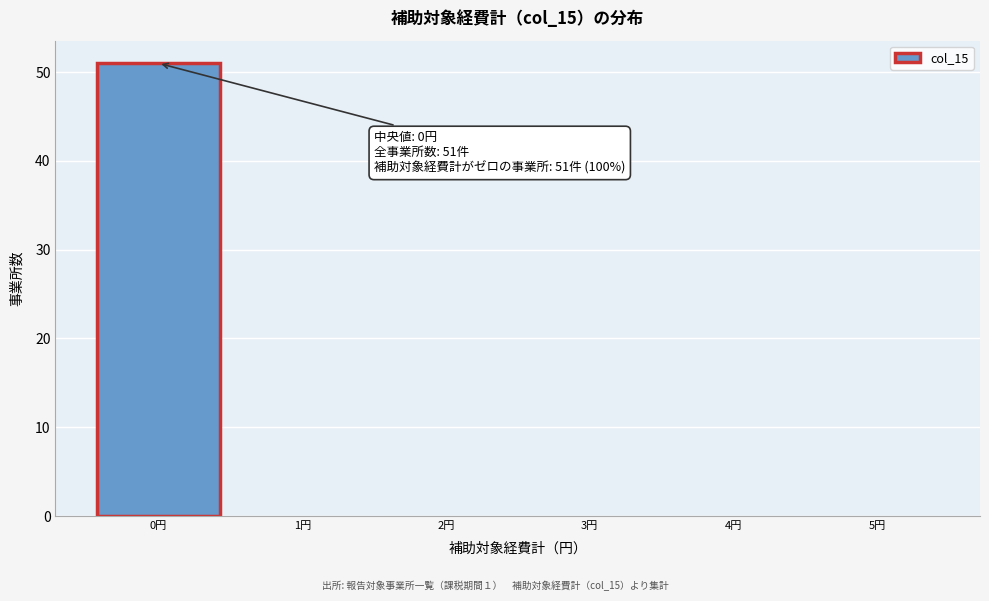

Which range on the x-axis has the tallest bar?

-0.5 to 0.5